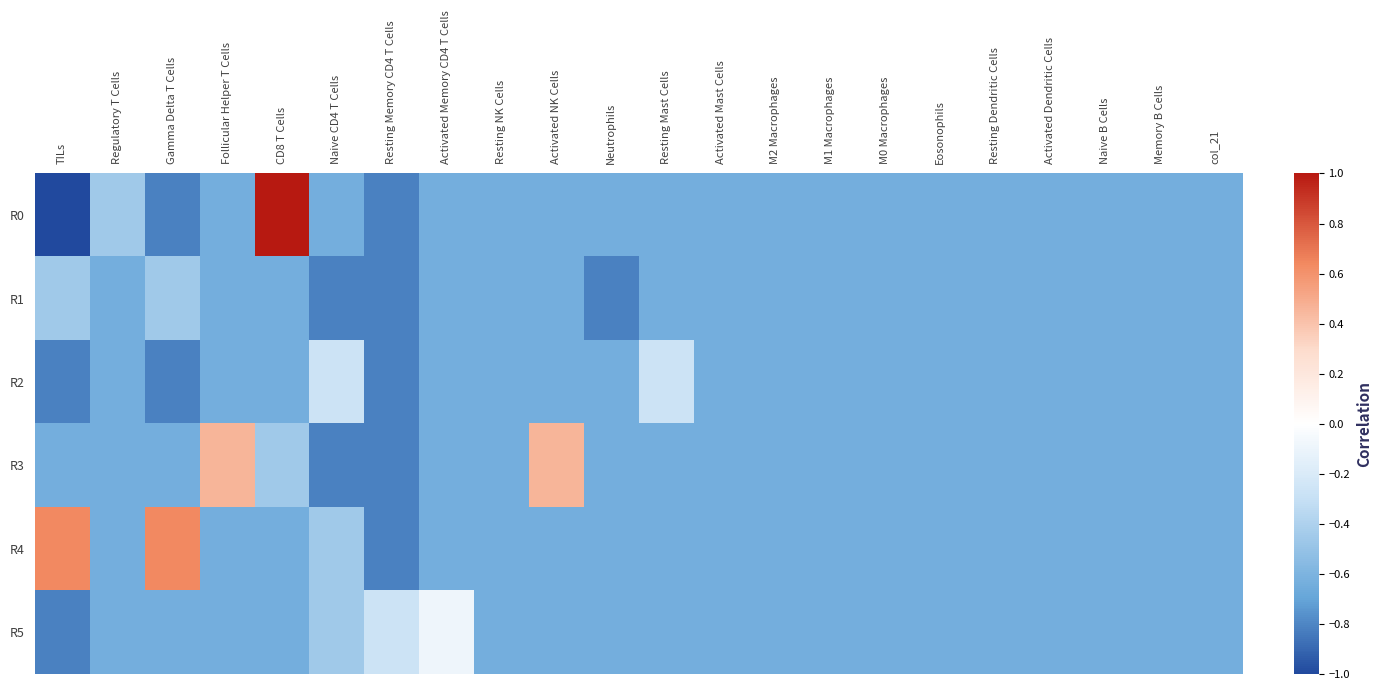

Which has a higher value, Follicular Helper T Cells or Naive CD4 T Cells?

Follicular Helper T Cells